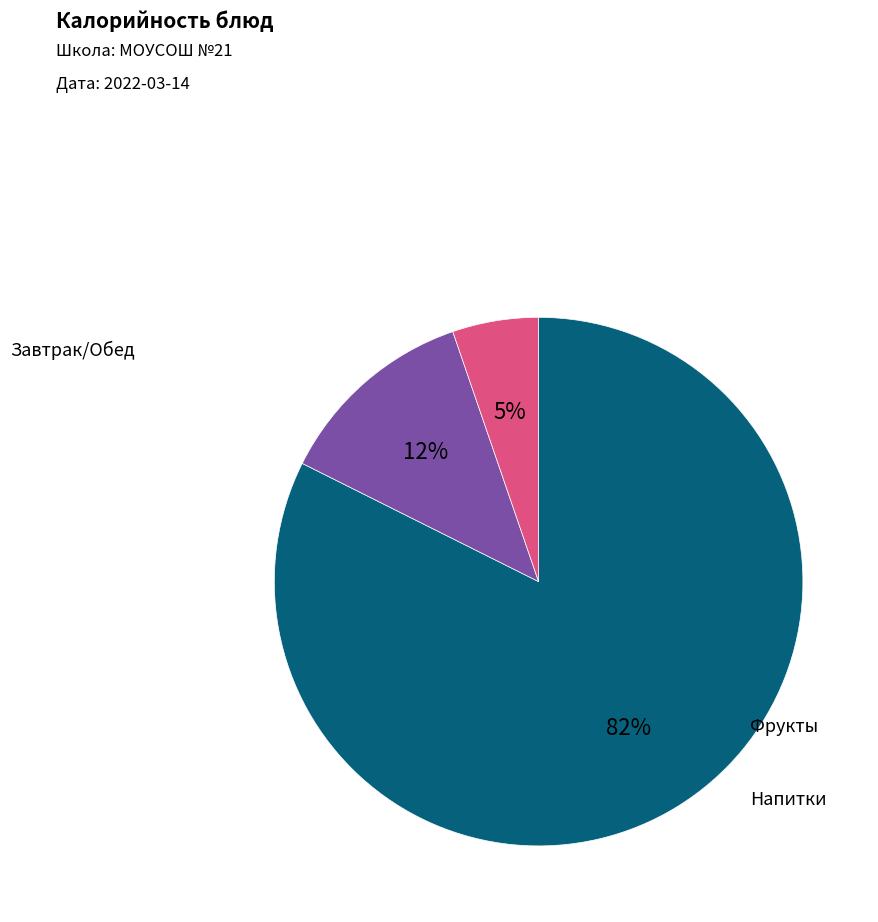

To the nearest percent, what is the average slice percentage?

33%